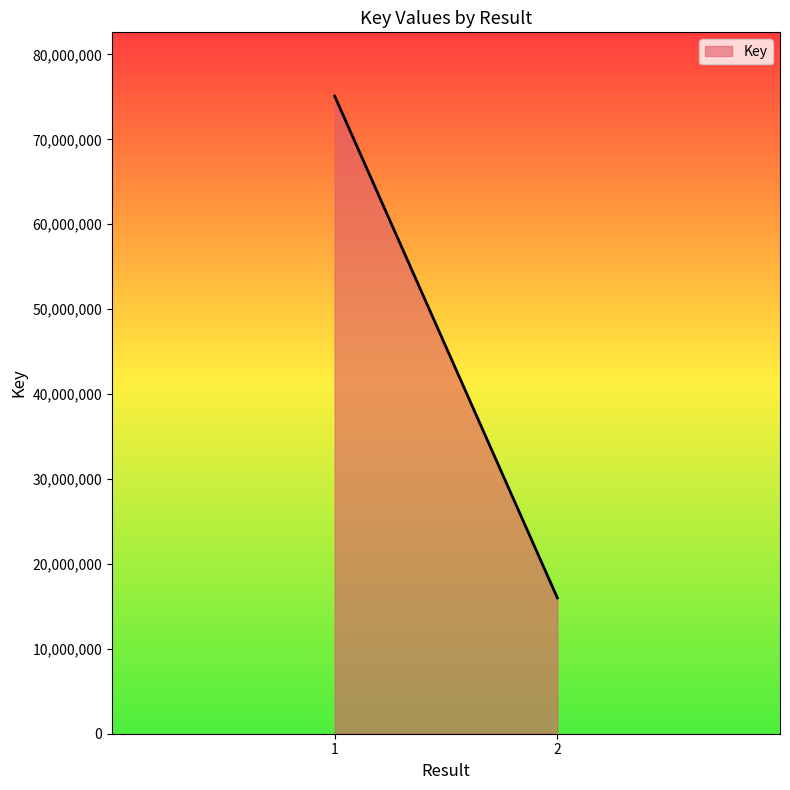

The chart shows a value of 75093892 at 1. True or false?

True